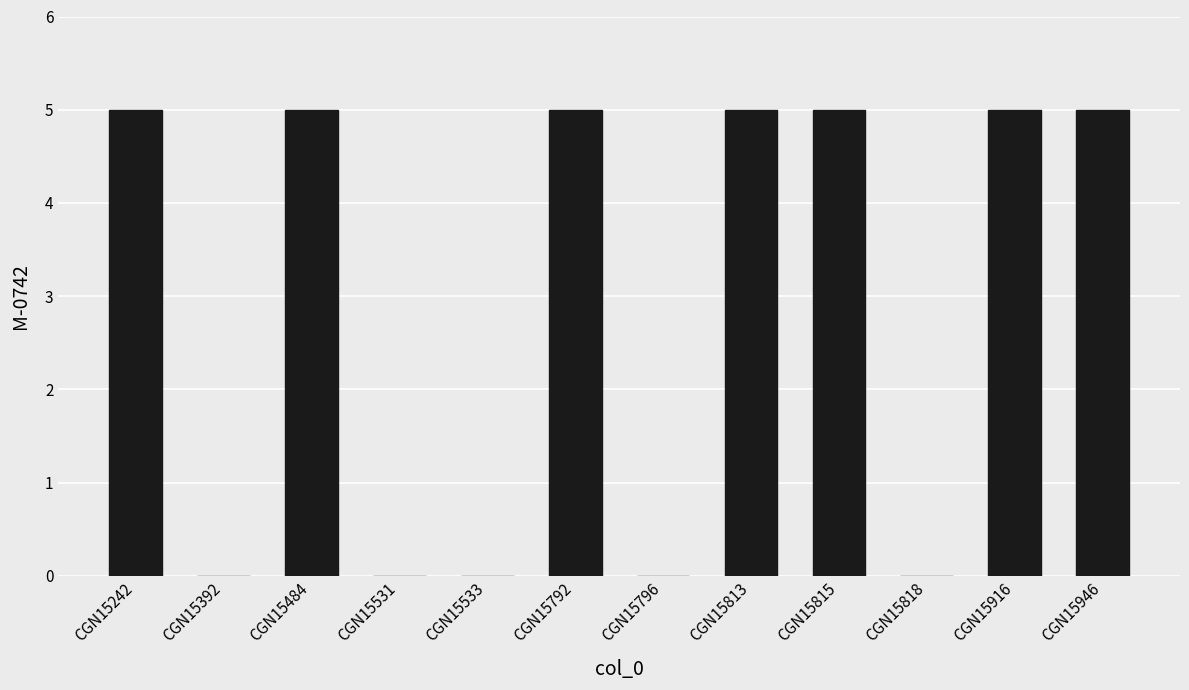

What is the approximate value at CGN15242?

5